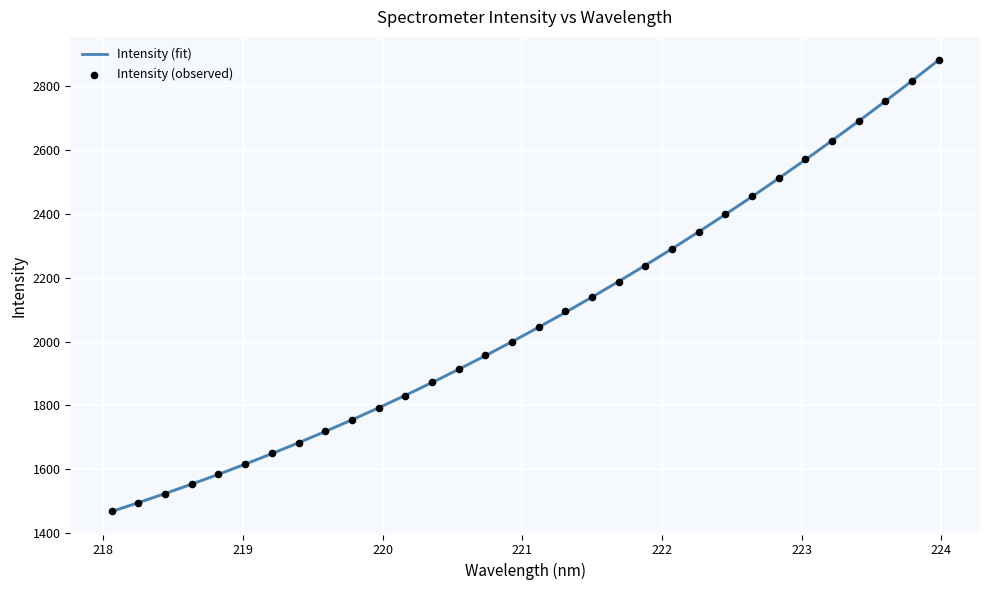

At how many categories does at least one series exceed 1792?

22